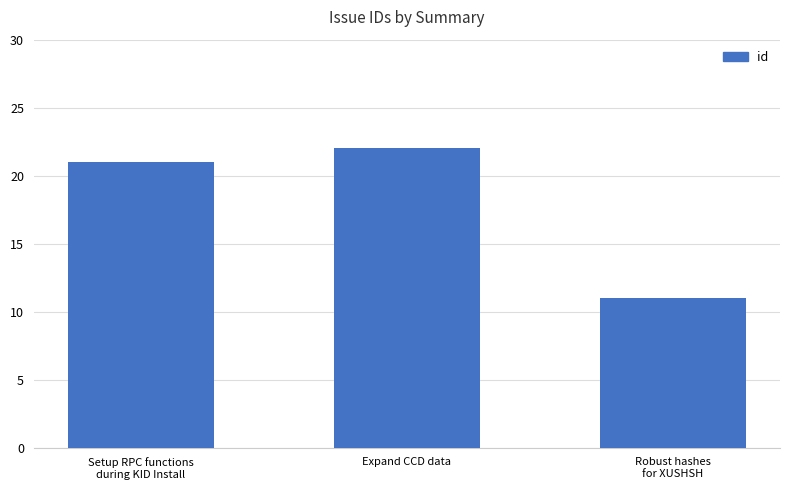

Are the bars horizontal?

No